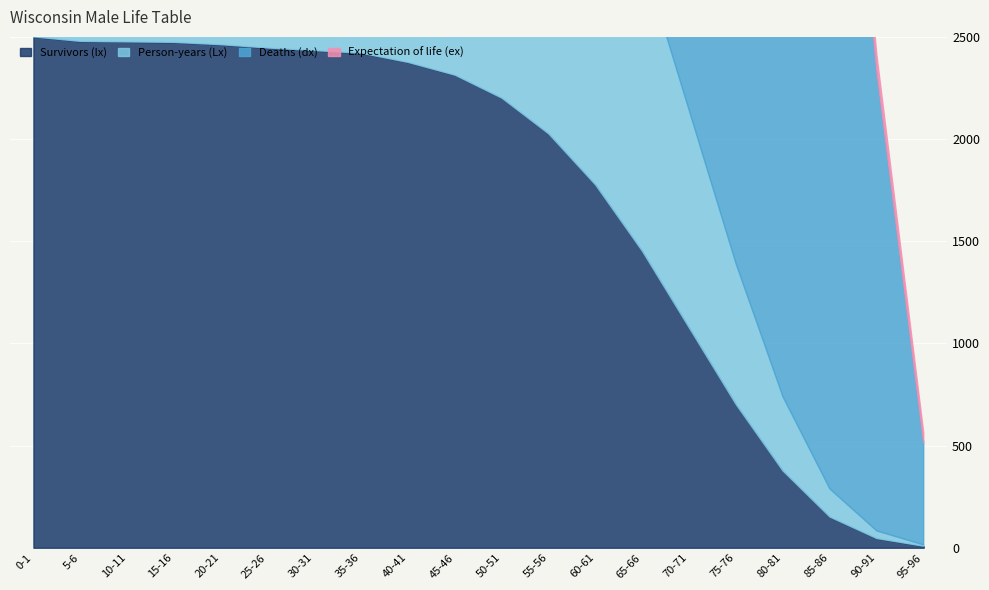

The value of Expectation of life (ex) at 65-66 is 16.8. True or false?

True